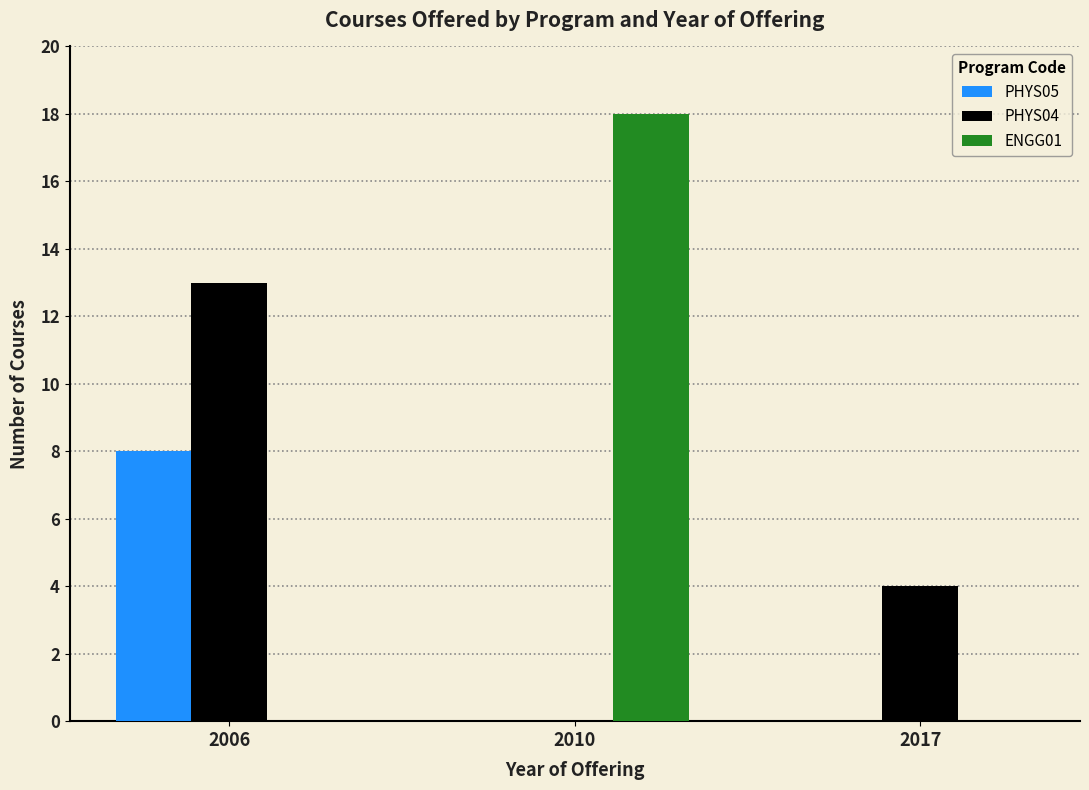

What is the difference between the PHYS04 values at 2017 and 2010?

4